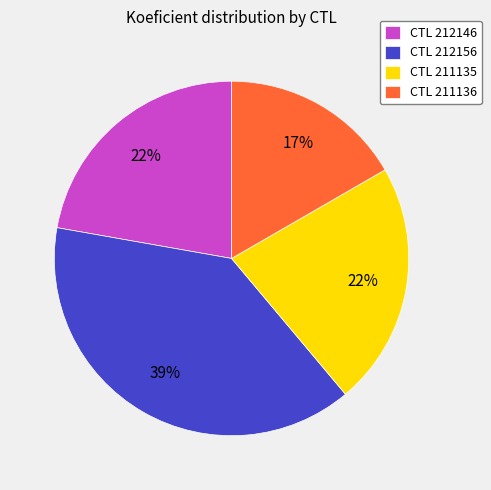

To the nearest percent, what percentage of the pie is CTL 212156?

39%